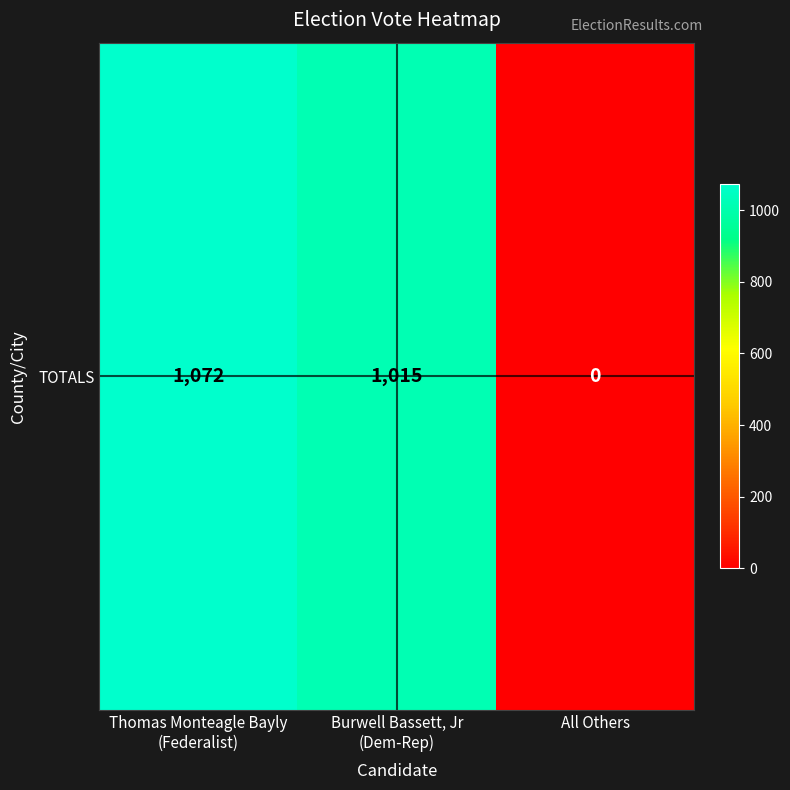

Which has a higher value, Thomas Monteagle Bayly
(Federalist) or Burwell Bassett, Jr
(Dem-Rep)?

Thomas Monteagle Bayly
(Federalist)